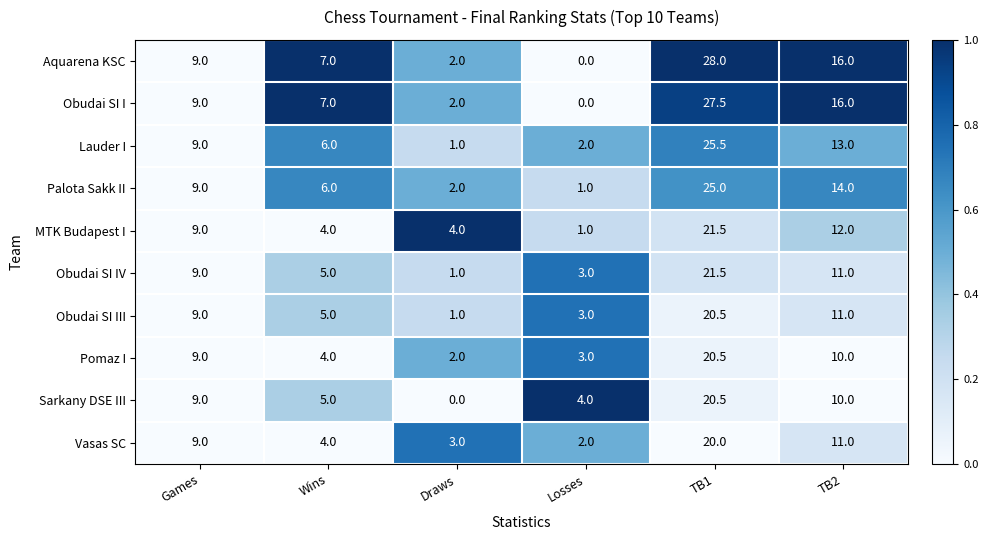

At which category is the sum across all series the highest?

TB1